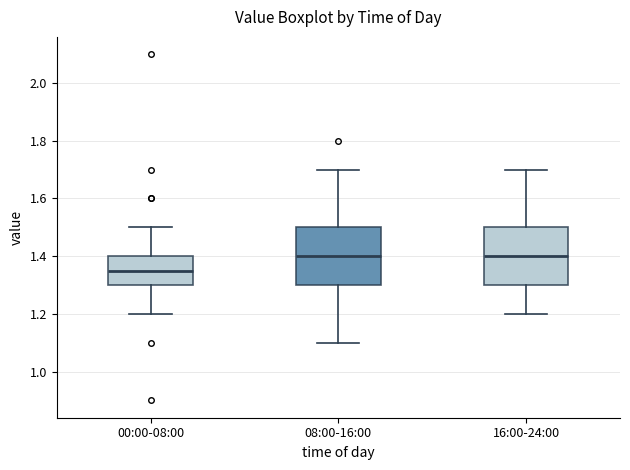

Which box has the lowest median line?

00:00-08:00